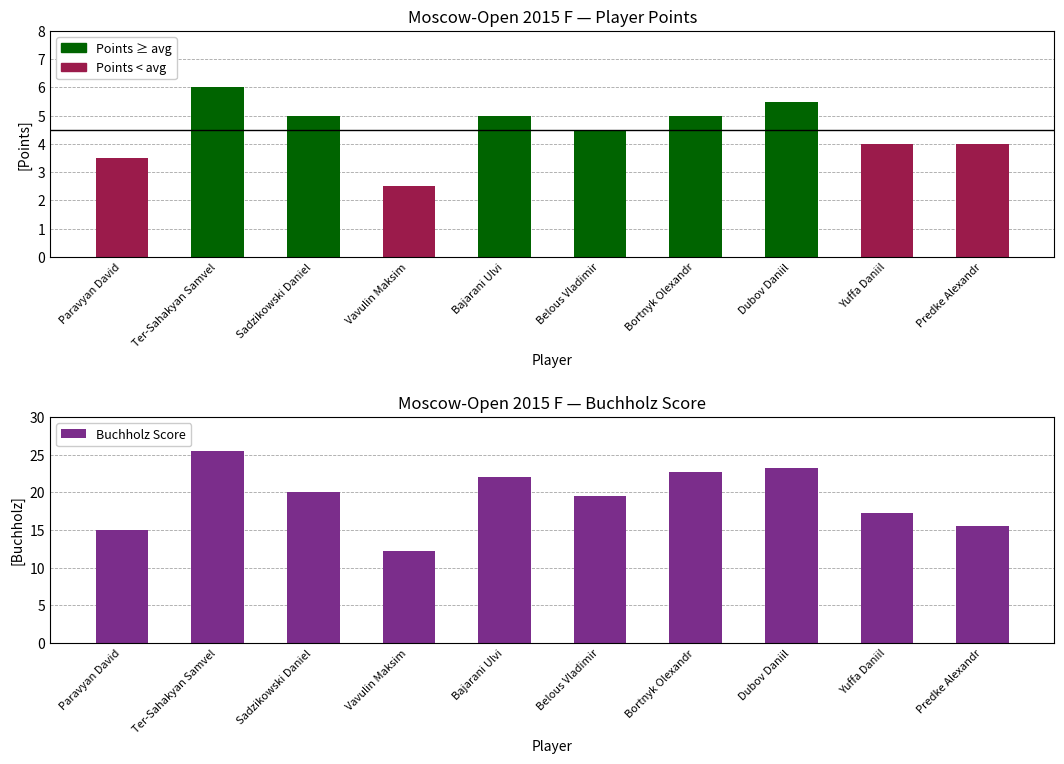

Rank the categories by value from highest to lowest.

Ter-Sahakyan Samvel, Dubov Daniil, Bortnyk Olexandr, Bajarani Ulvi, Sadzikowski Daniel, Belous Vladimir, Yuffa Daniil, Predke Alexandr, Paravyan David, Vavulin Maksim